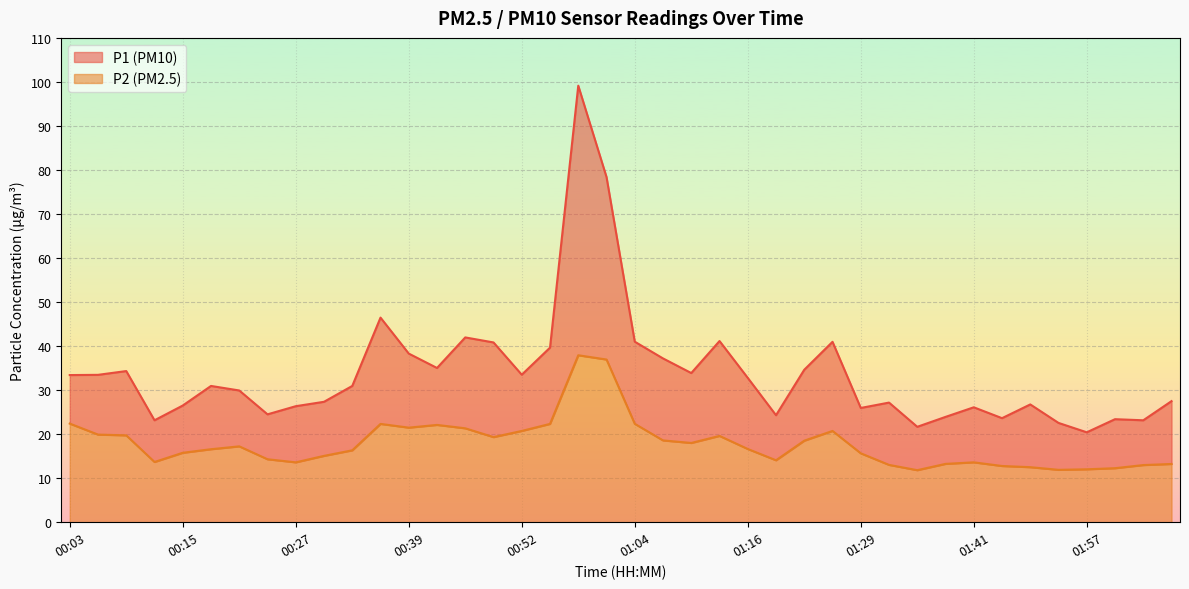

Does the chart display data point markers on the line(s)?

No